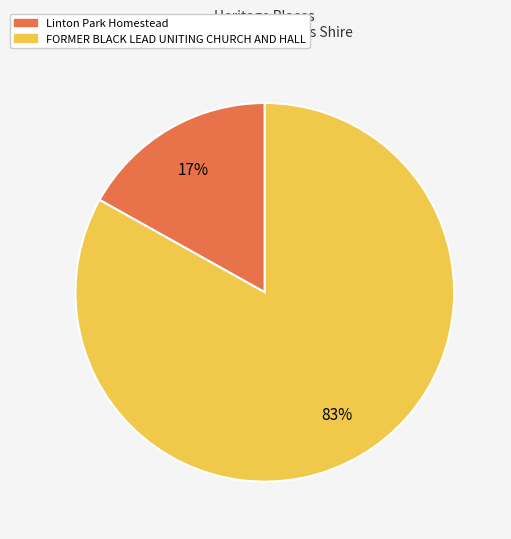

What is the largest slice in the pie chart?

FORMER BLACK LEAD UNITING CHURCH AND HALL